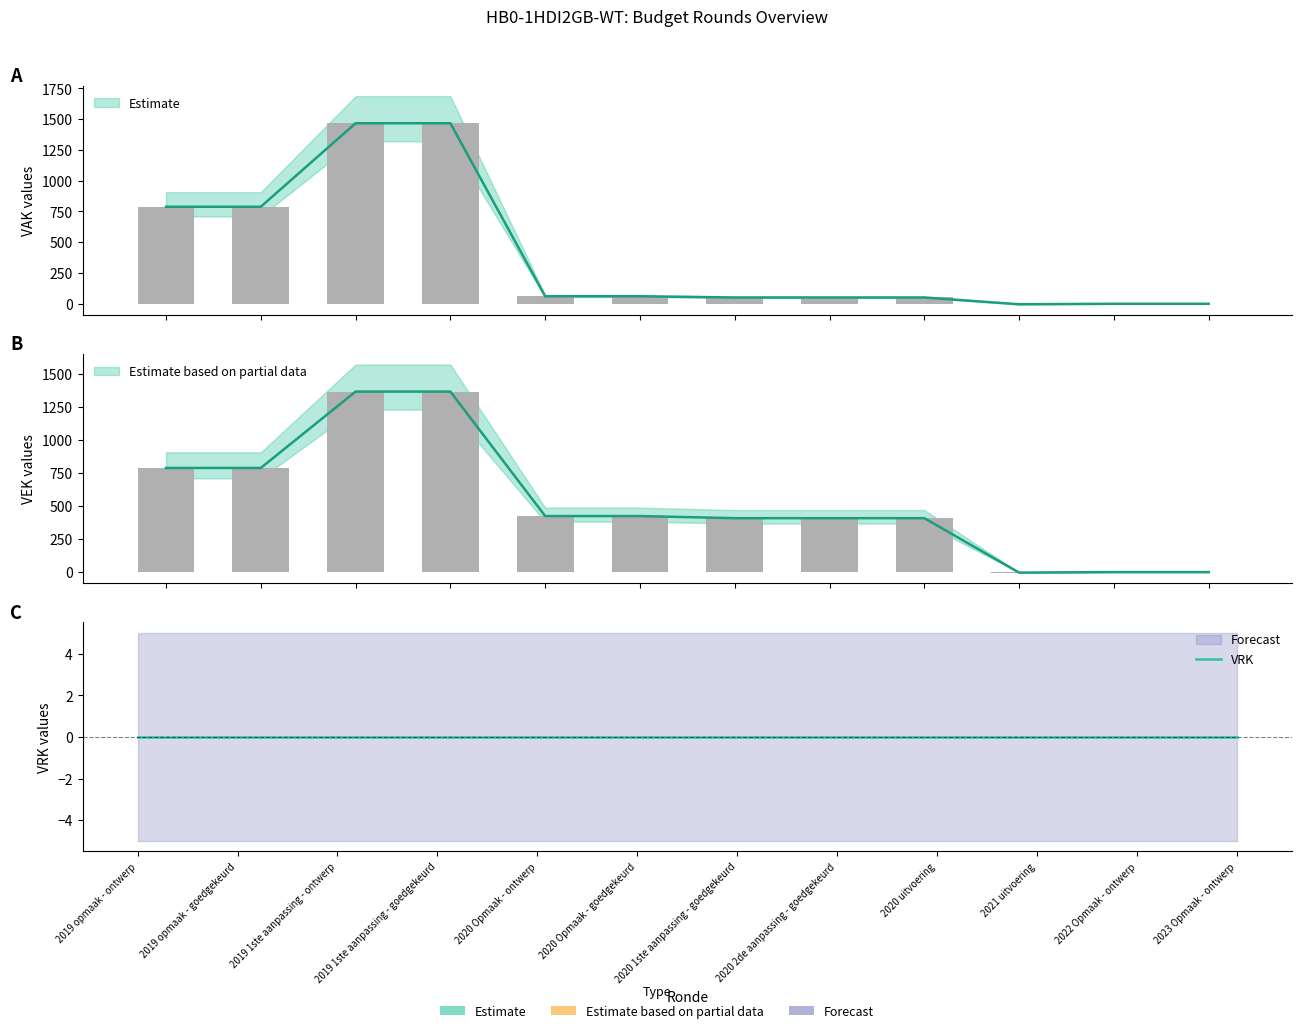

Which series has the largest total across all categories?

VEK